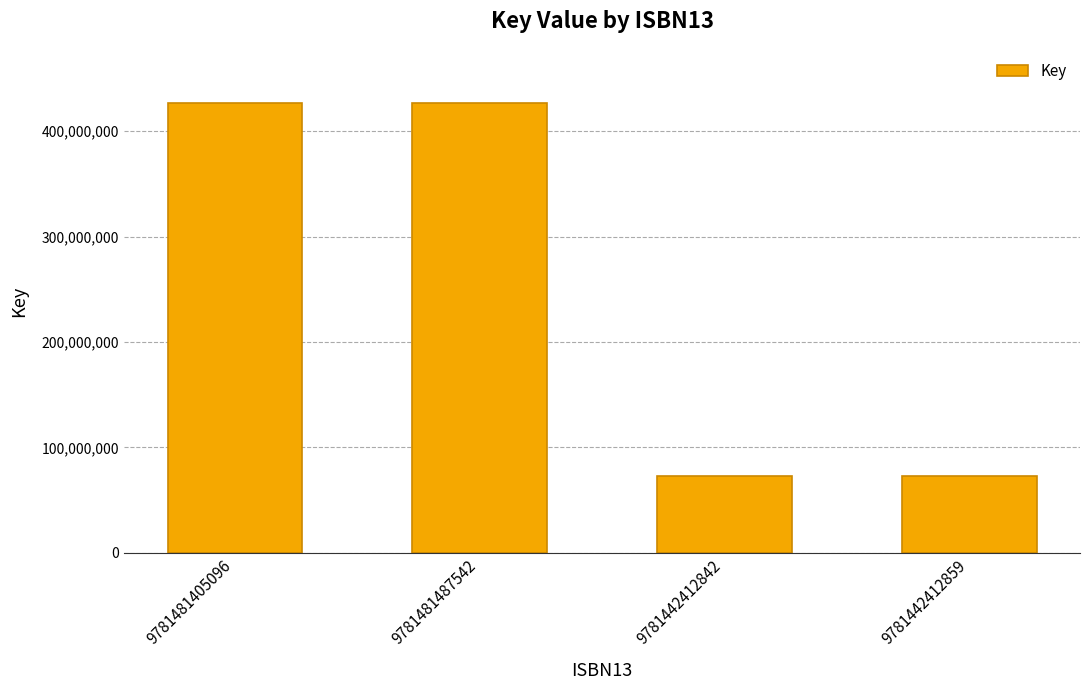

What is the value of the 3rd bar from the left?

73413157